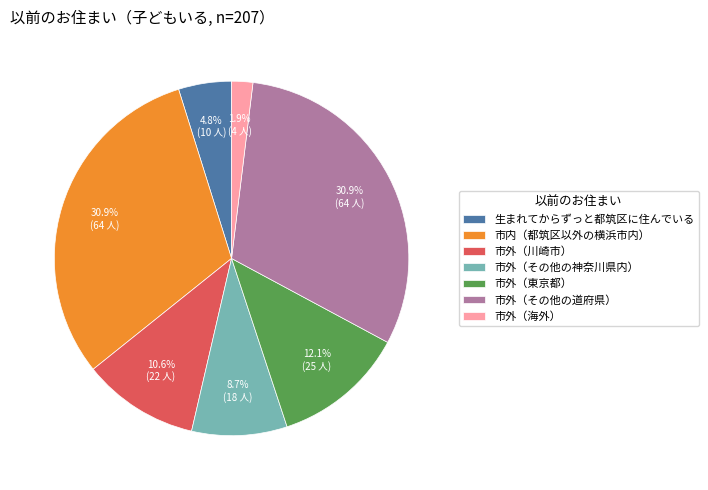

Which slice is the smallest?

市外（海外）